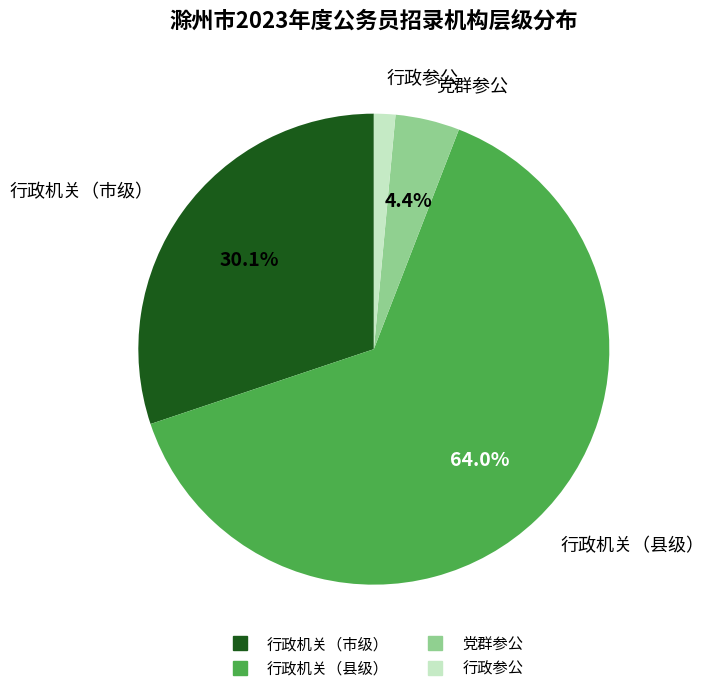

How many segments does this pie chart have?

4